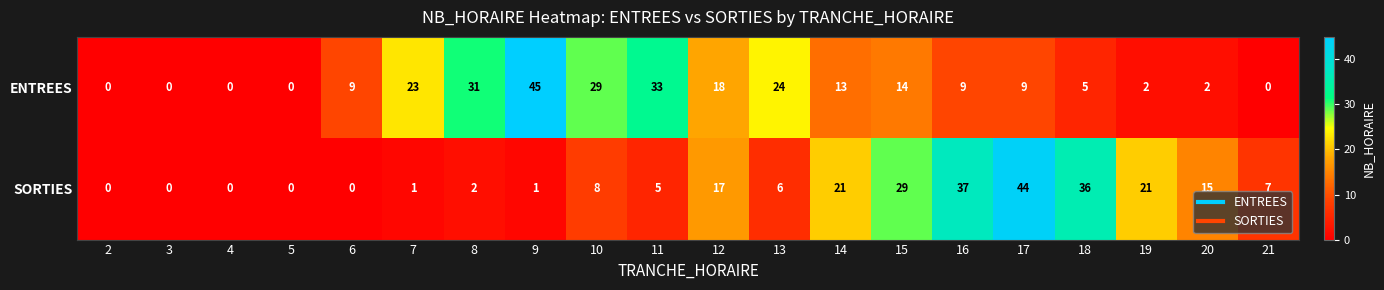

Count the number of data series in this chart.

2